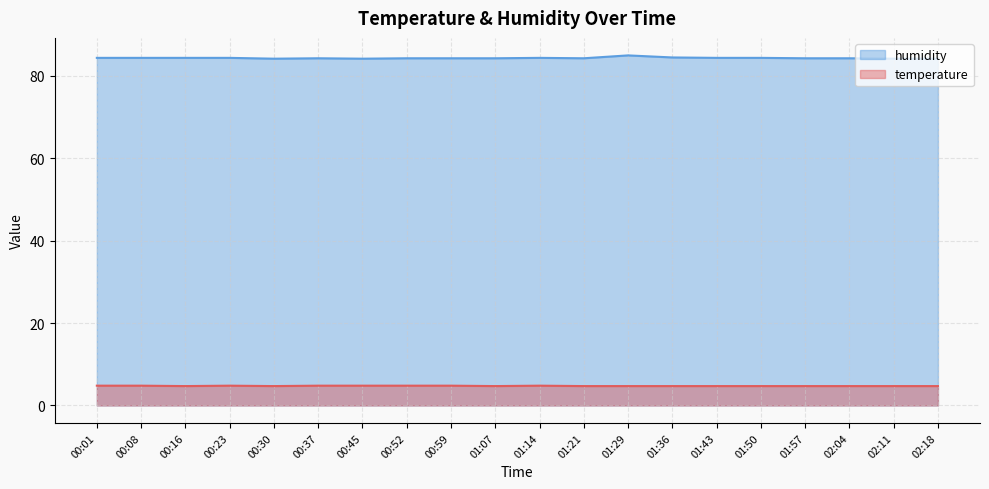

At which category is the sum across all series the highest?

01:29